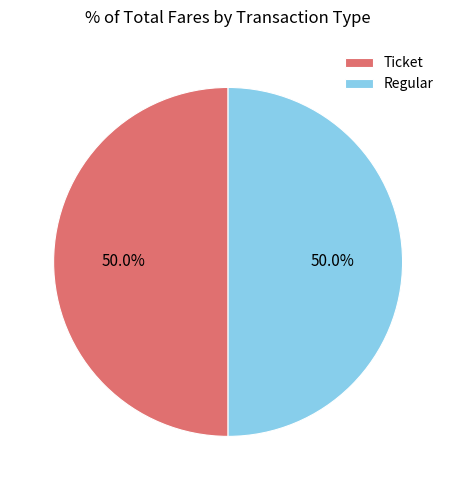

Is the sum of Ticket and Regular greater than half?

Yes